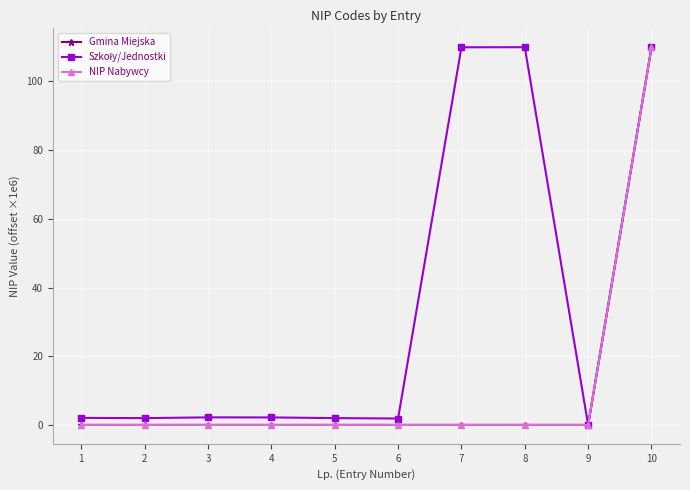

Reading left to right, extract all data points from this chart.

Gmina Miejska: 0.0	0.0	0.0	0.0	0.0	0.0	0.0	0.0	0.0	109.9
Szkoły/Jednostki: 2.1	2.0	2.2	2.2	2.0	1.9	109.9	110.0	0.0	109.9
NIP Nabywcy: 0.0	0.0	0.0	0.0	0.0	0.0	0.0	0.0	0.0	109.9